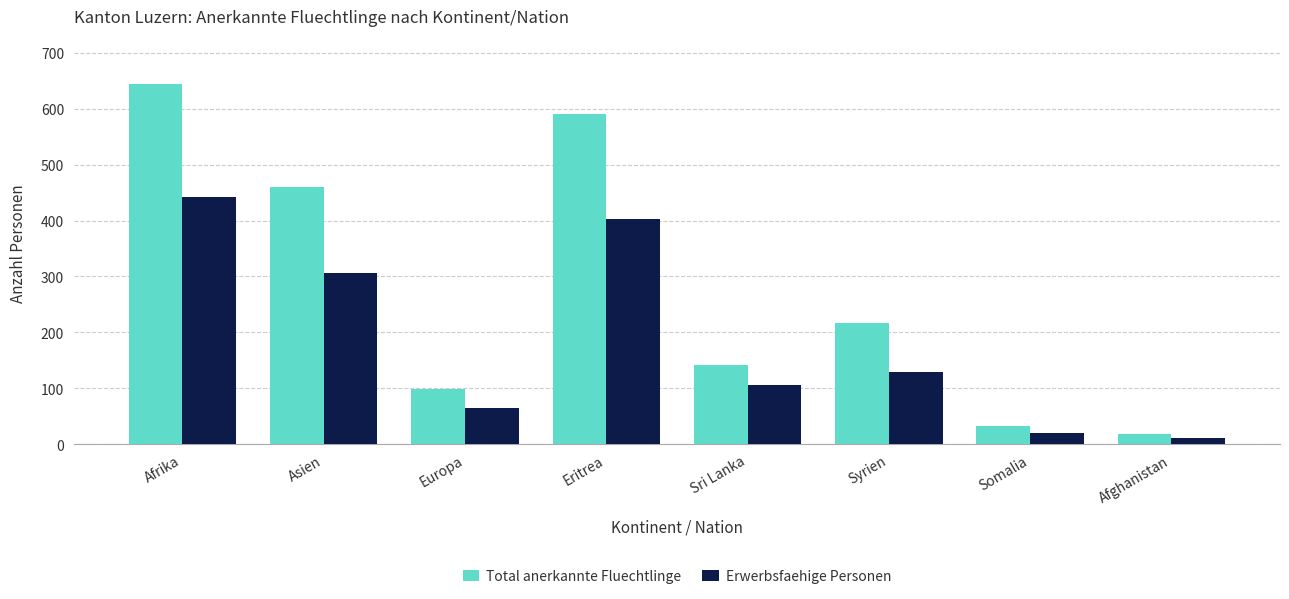

Which category has the lowest value across all series?

Afghanistan